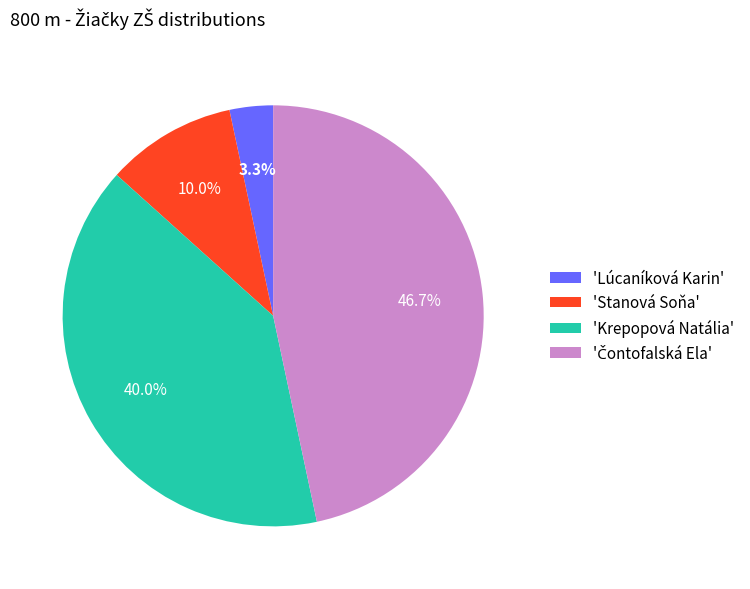

Does any single category account for the majority?

No